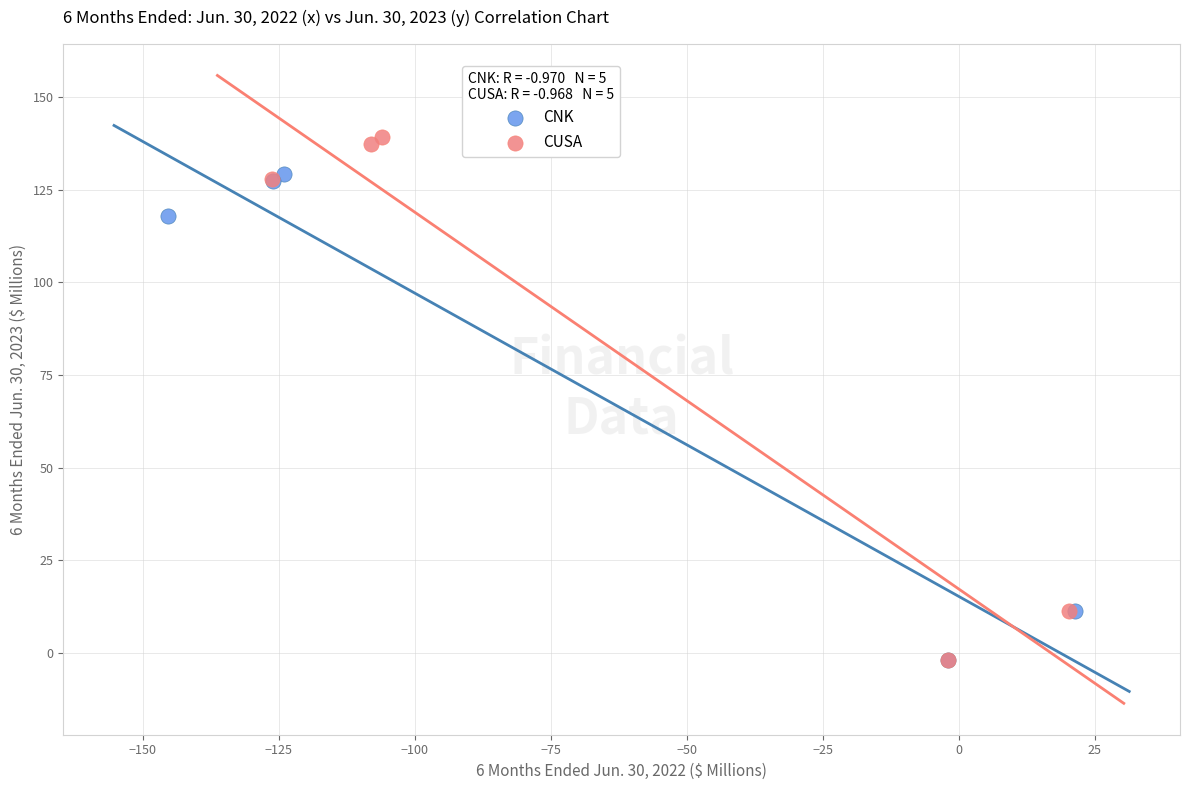

Which series reaches the maximum Y coordinate?

CUSA